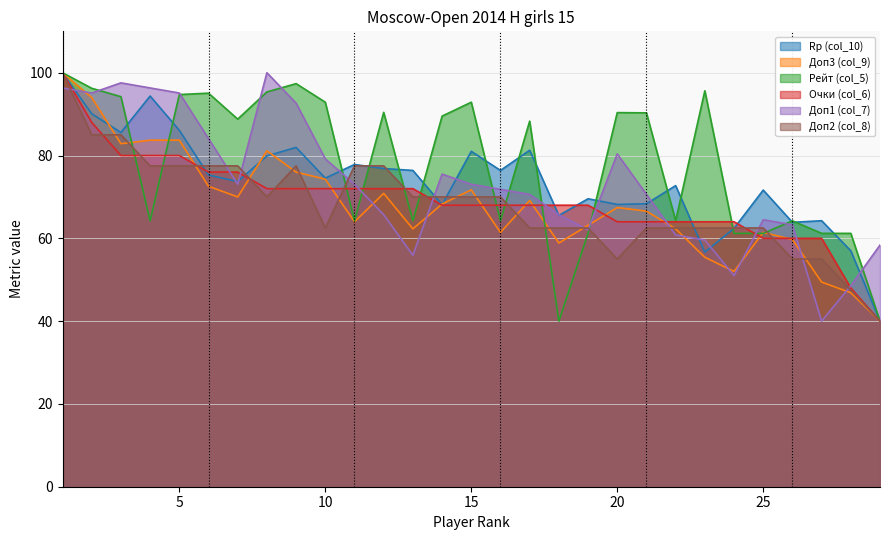

What is the highest value of the Очки (col_6) series?

100.0